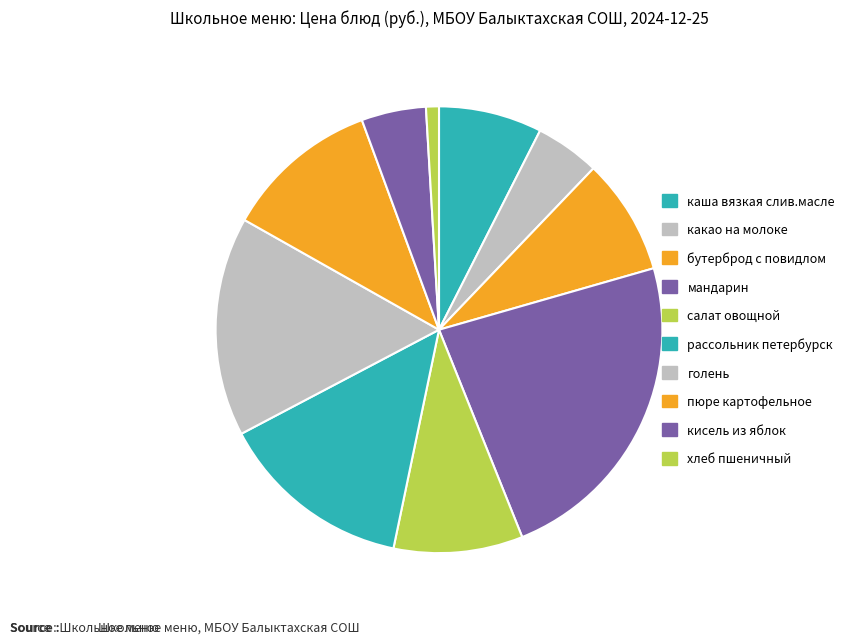

Do пюре картофельное and рассольник петербурск together represent more than half of the pie?

No